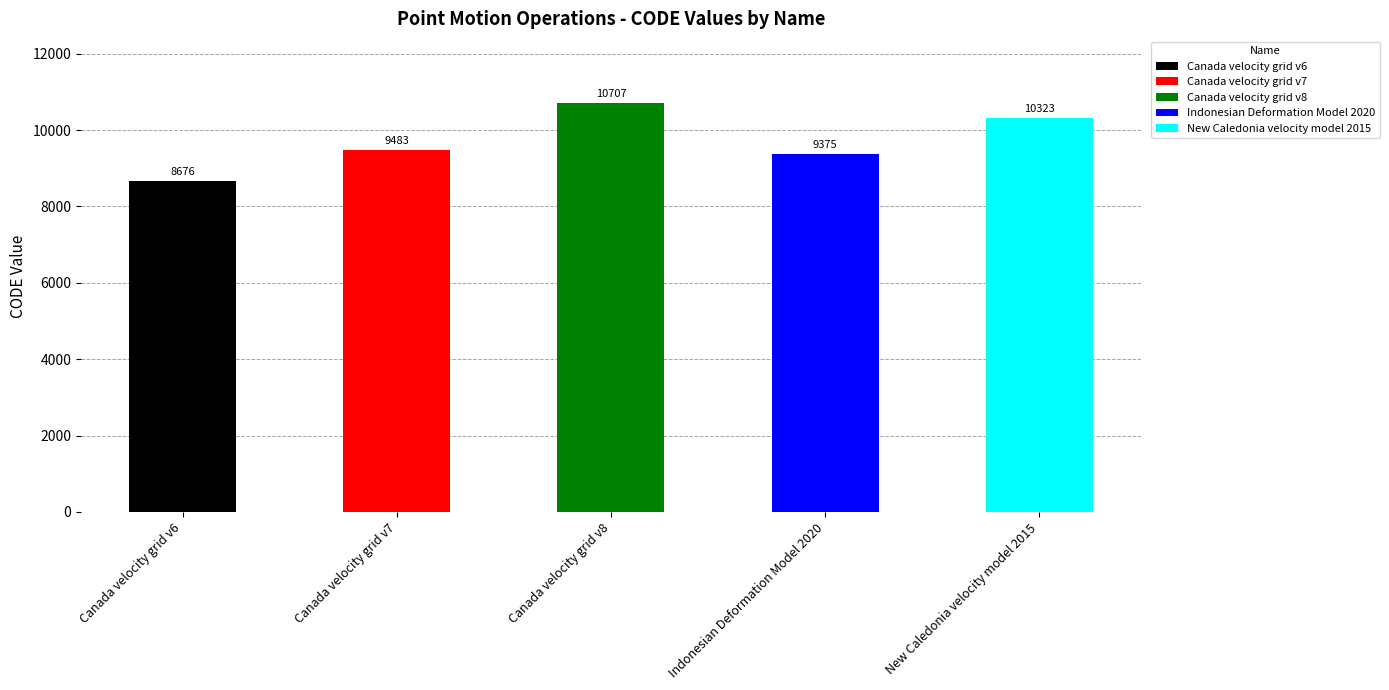

Reading right to left, list all the values displayed in this chart.

New Caledonia velocity model 2015=10323	Indonesian Deformation Model 2020=9375	Canada velocity grid v8=10707	Canada velocity grid v7=9483	Canada velocity grid v6=8676